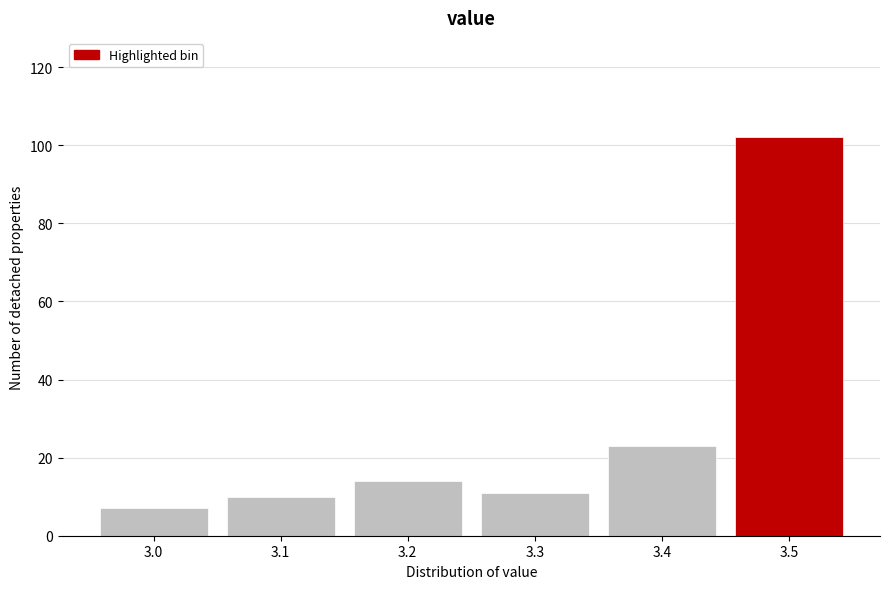

Reading left to right, list all the values displayed in this chart.

7	10	14	11	23	102